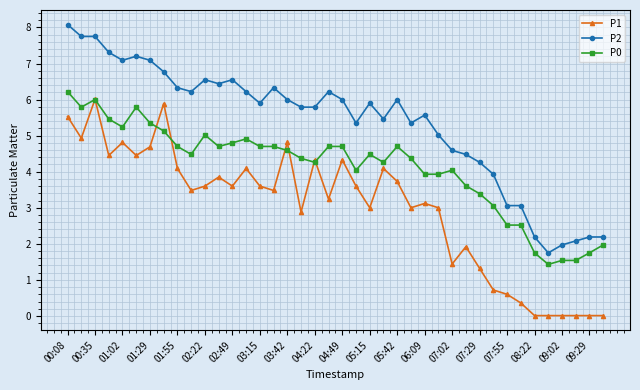

What is the highest value of the P1 series?

6.0